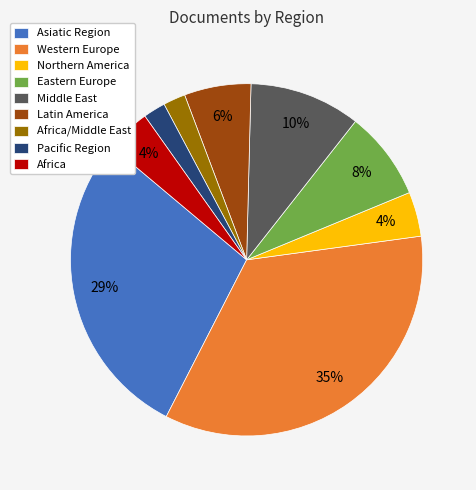

To the nearest percent, what percentage of the pie is Africa/Middle East?

2%